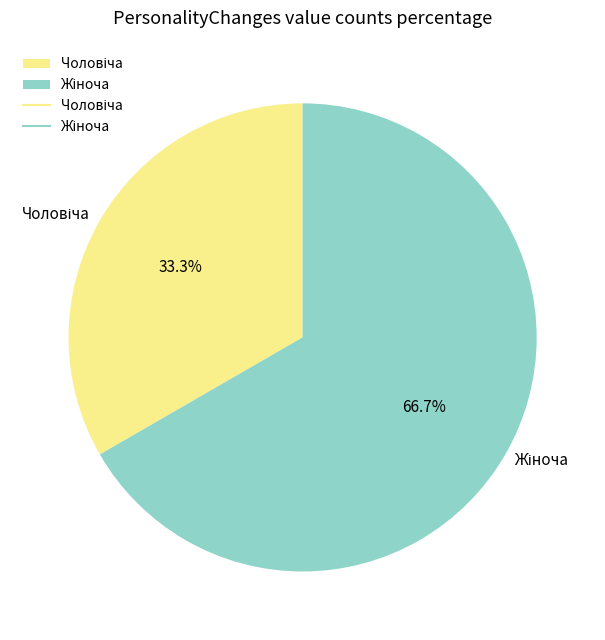

Is there a majority slice in this chart?

Yes